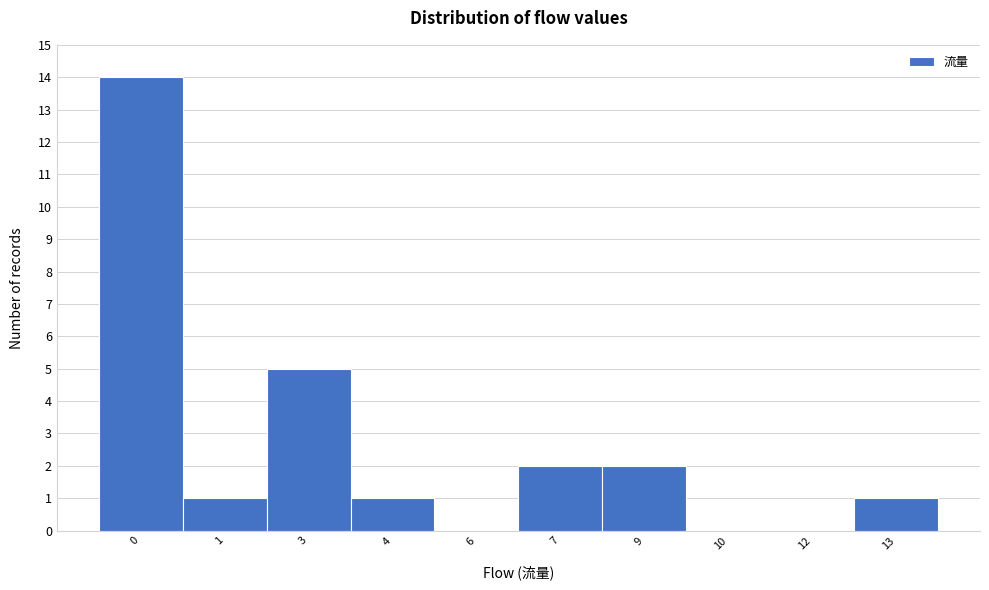

Reading left to right, list all the values displayed in this chart.

0=14	1=1	3=5	4=1	6=0	7=2	9=2	10=0	12=0	13=1